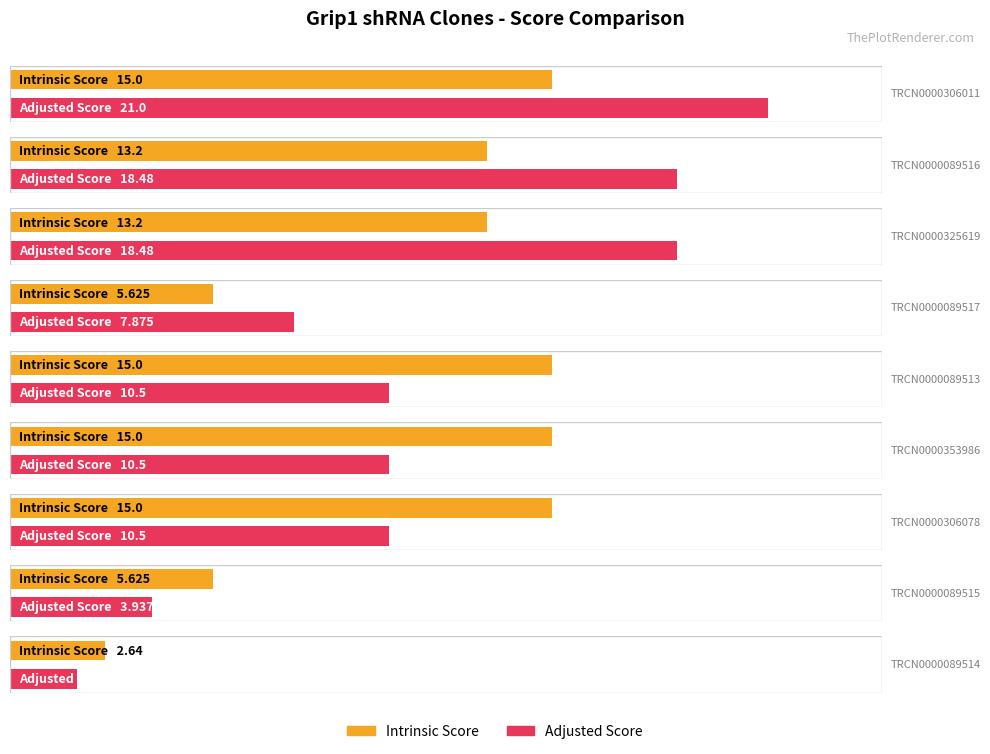

The value of Intrinsic Score at TRCN0000325619 is 13.2. True or false?

True